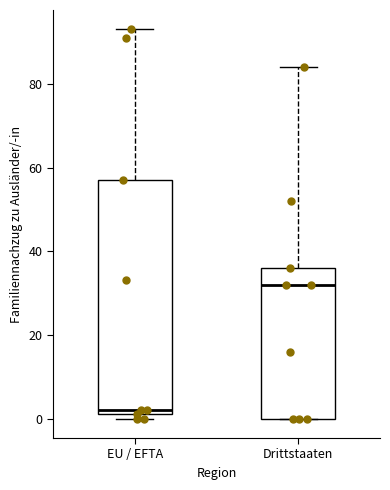

Reading left to right, read every box against the y-axis: the position of its median line, the range the box covers, and the ends of its whiskers. The values are not printed on the chart, so give them approximately, as read against the axis.

EU / EFTA: median 2 (just above the box's lower edge), box 2 to 58, whiskers 0 to 94
Drittstaaten: median 32, box 0 to 36, whiskers 0 to 84